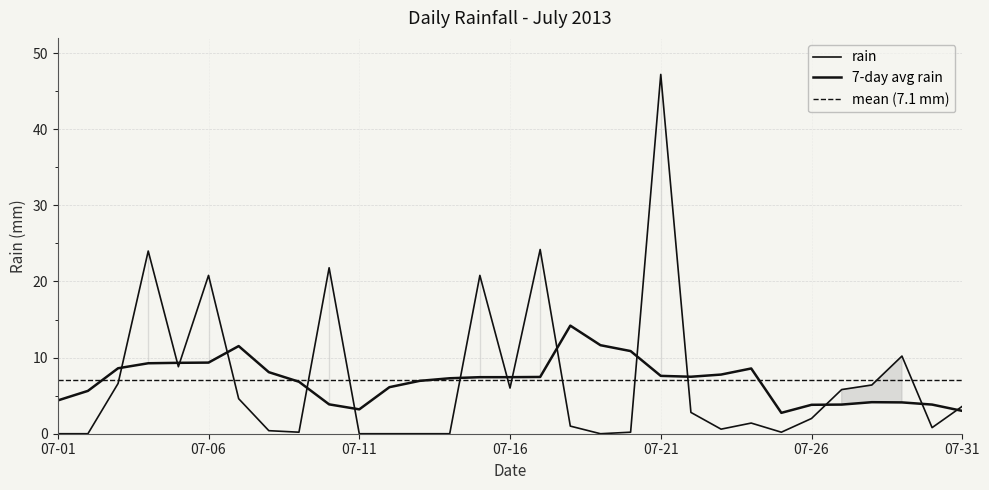

At which category does the chart reach its peak across all series?

07-21